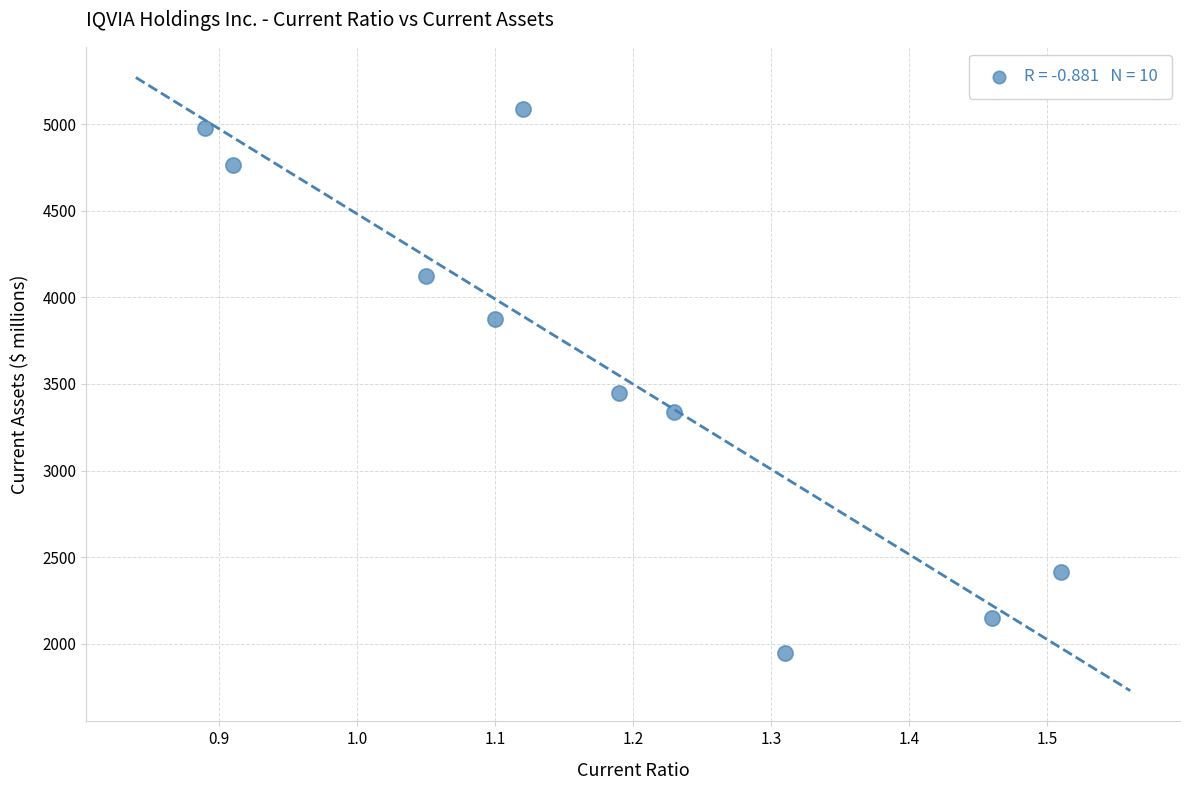

What Y value in the scatter plot is closest to 3518?

3450